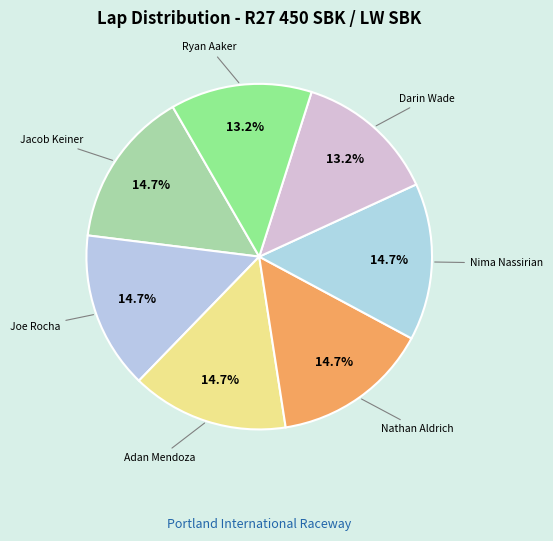

Approximately how many times larger is the value at Ryan Aaker compared to Adan Mendoza?

0.9